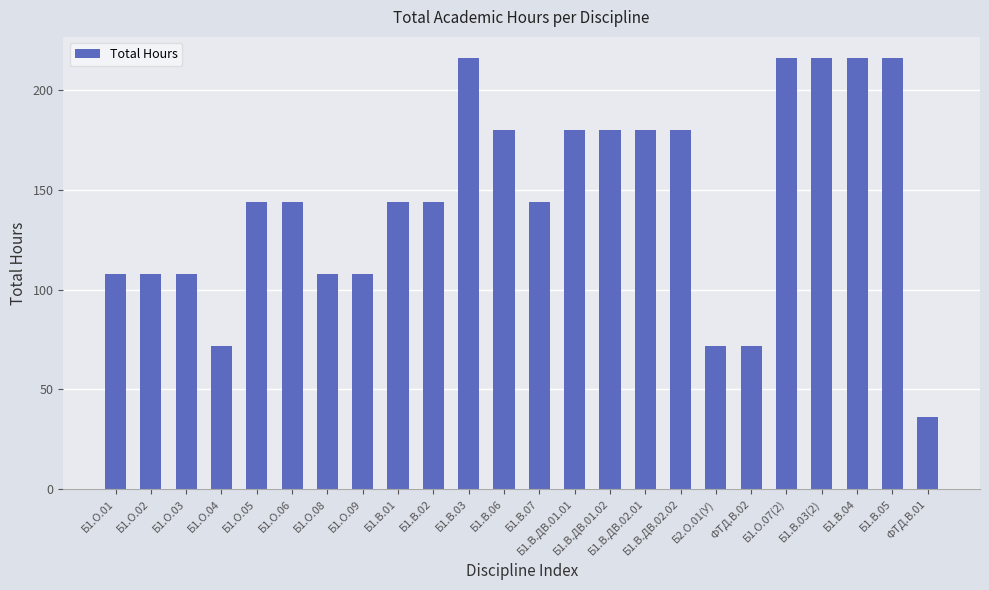

How many data points does each series have?

24